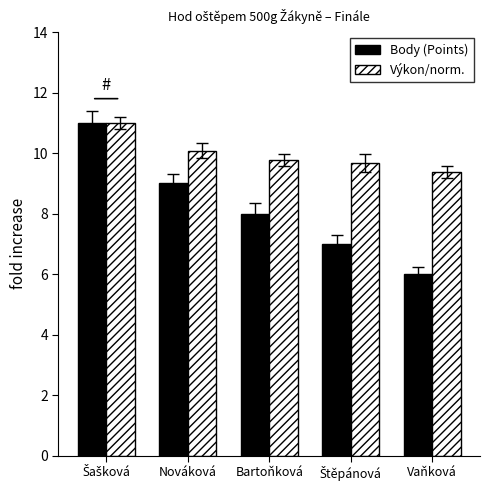

Which series has the largest range (max minus min)?

Body (Points)